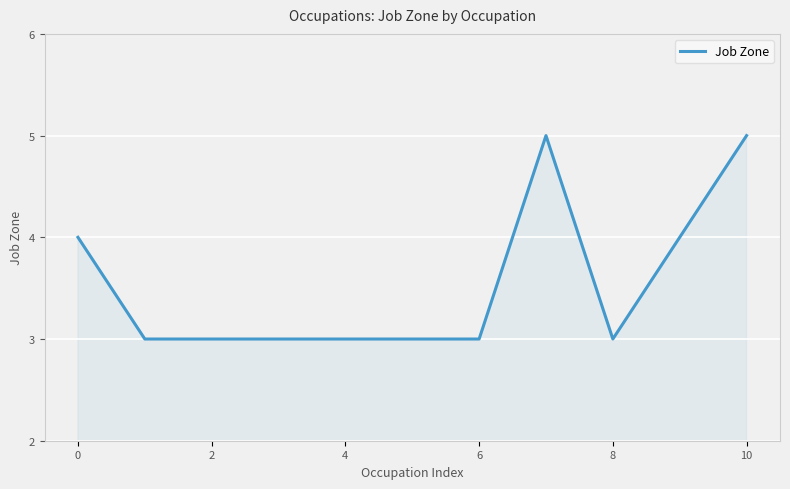

What is the greatest value displayed?

5